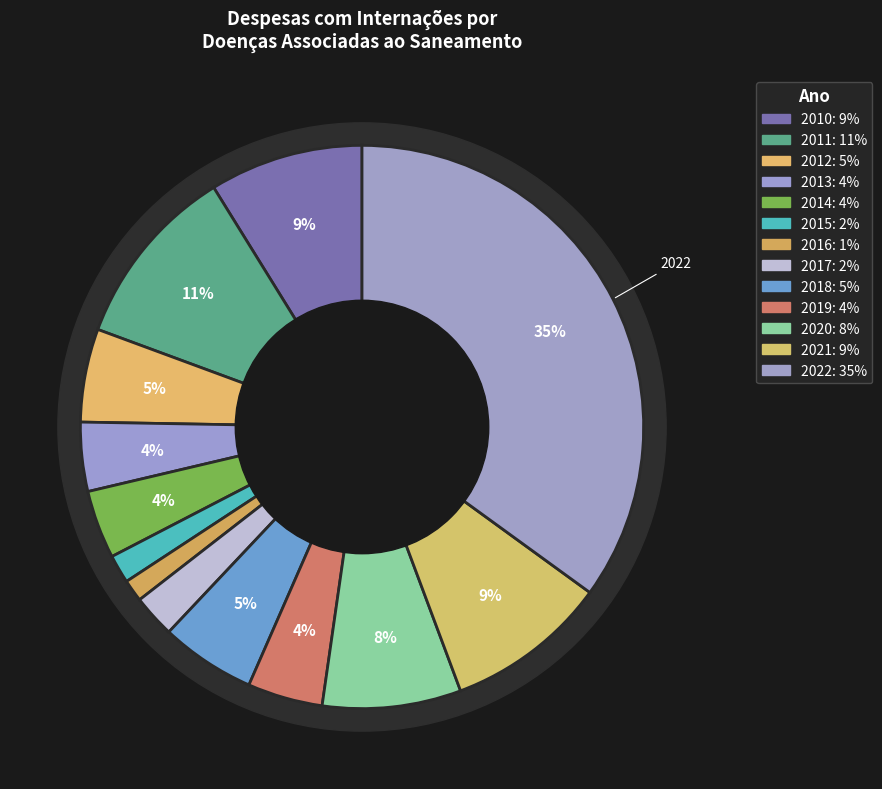

Rank the categories by value from lowest to highest.

2016, 2015, 2017, 2014, 2013, 2019, 2012, 2018, 2020, 2010, 2021, 2011, 2022